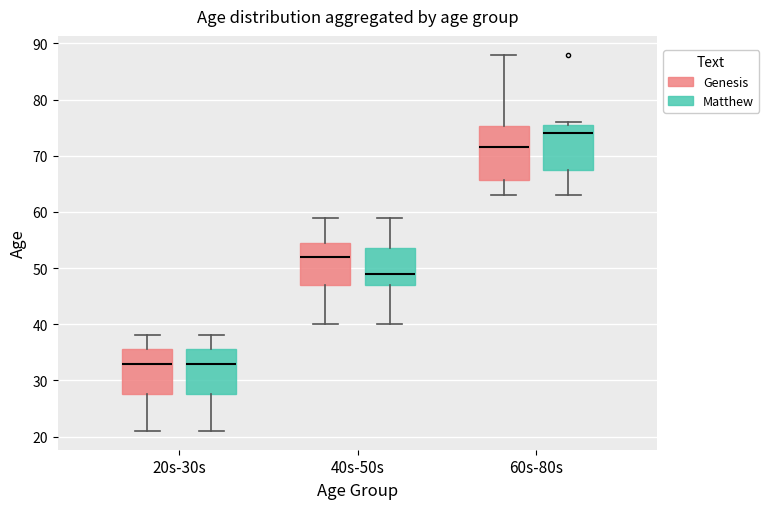

Which box is the tallest, from its lower edge to its upper edge?

60s-80s (Genesis)